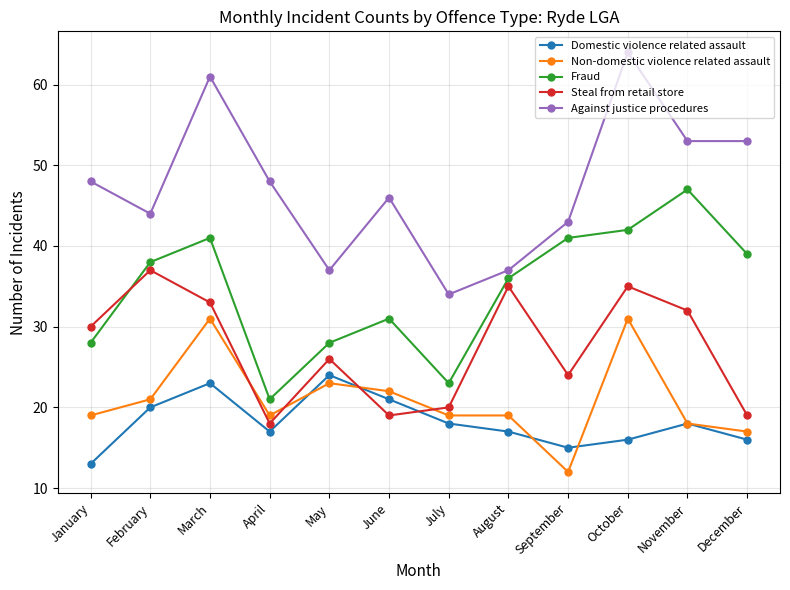

What value does the Non-domestic violence related assault series have at June, to the nearest 5?

20